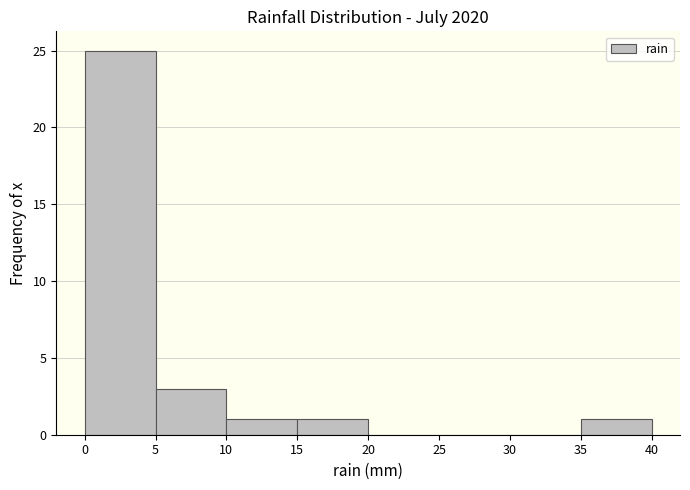

What is the height of the bar covering 10 to 15 on the x-axis? The values are not printed on the chart, so give them approximately, as read against the axis.

1